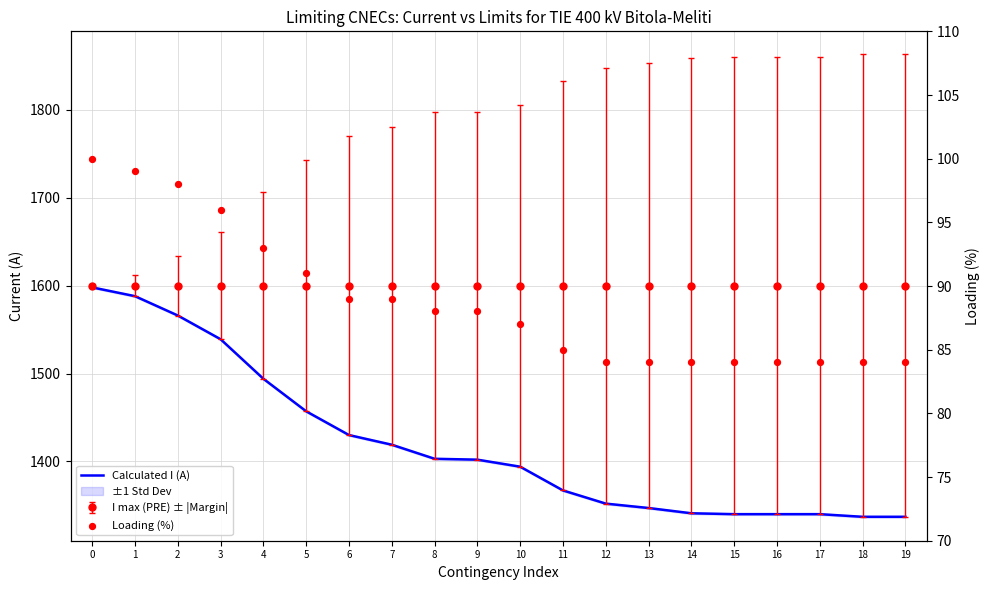

Which series has the largest total across all categories?

Calculated I (A)